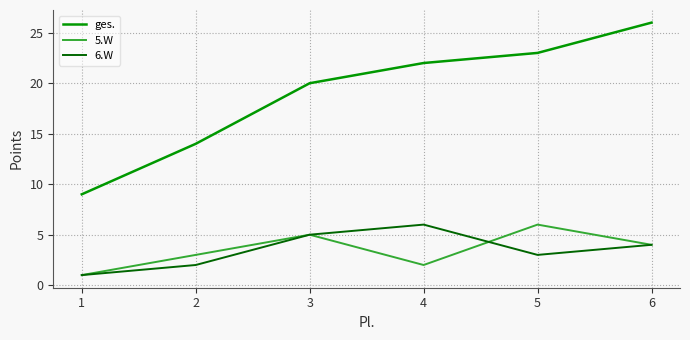

What are all the series names shown in the legend?

ges., 5.W, 6.W